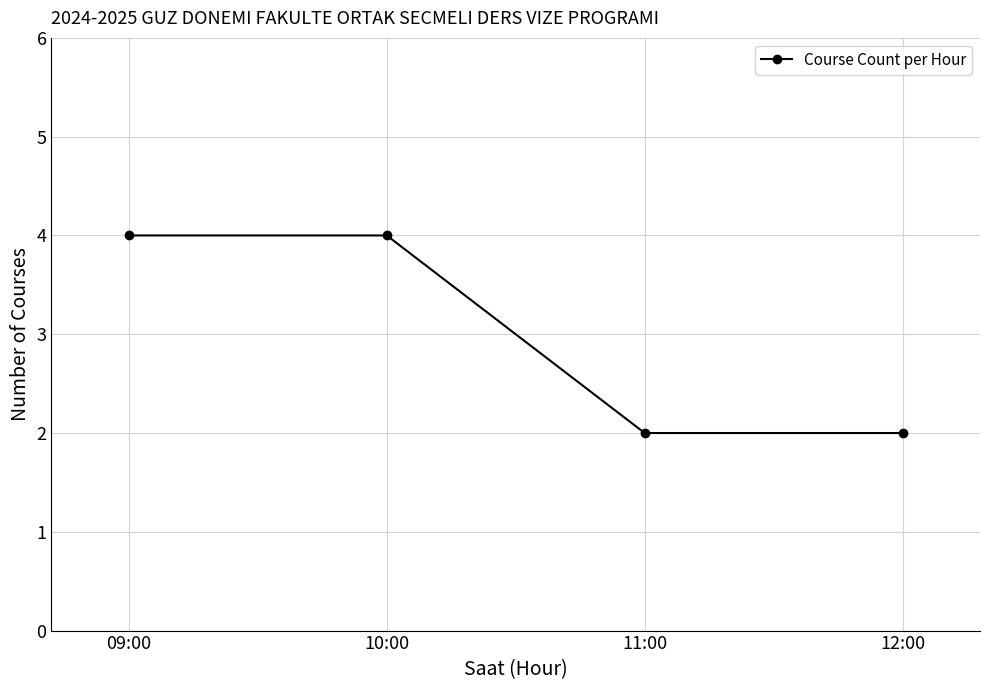

What is the label of the 2nd point from the right?

11:00